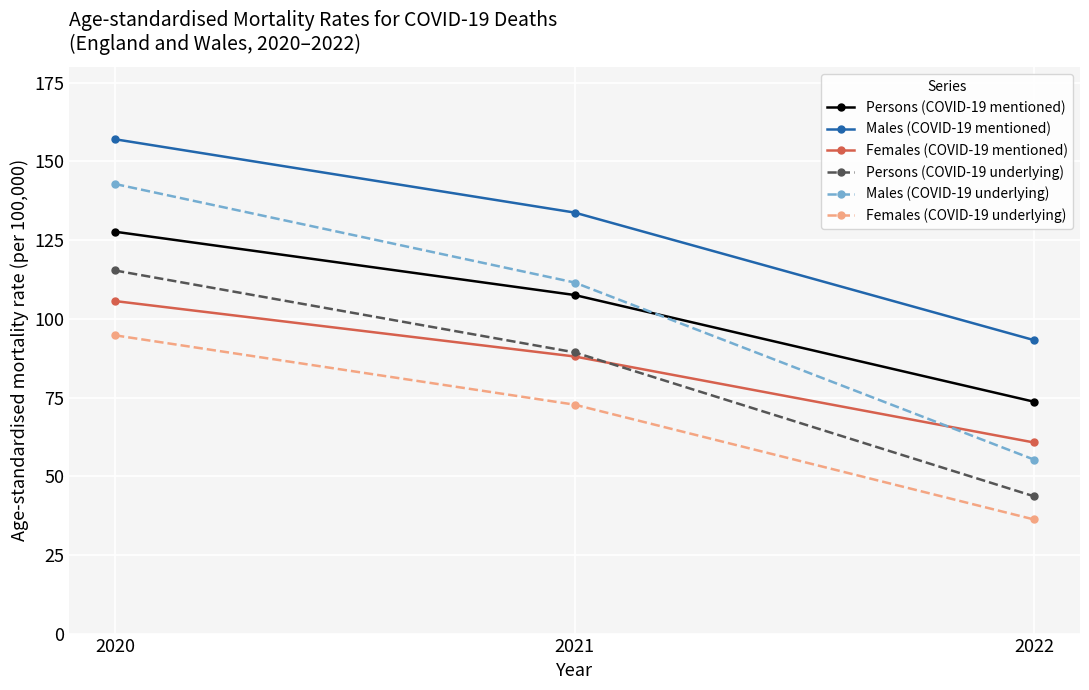

Is it true that Persons (COVID-19 underlying) equals 25.2 at 2021?

False